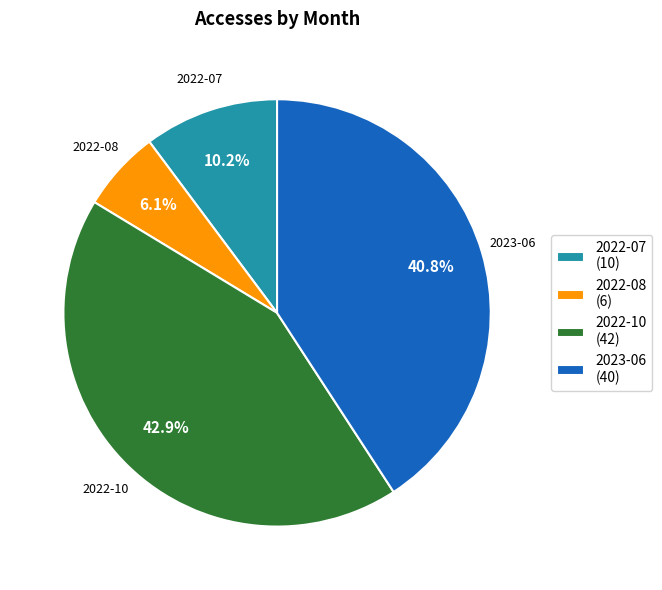

Which category has the smallest portion of the pie?

2022-08